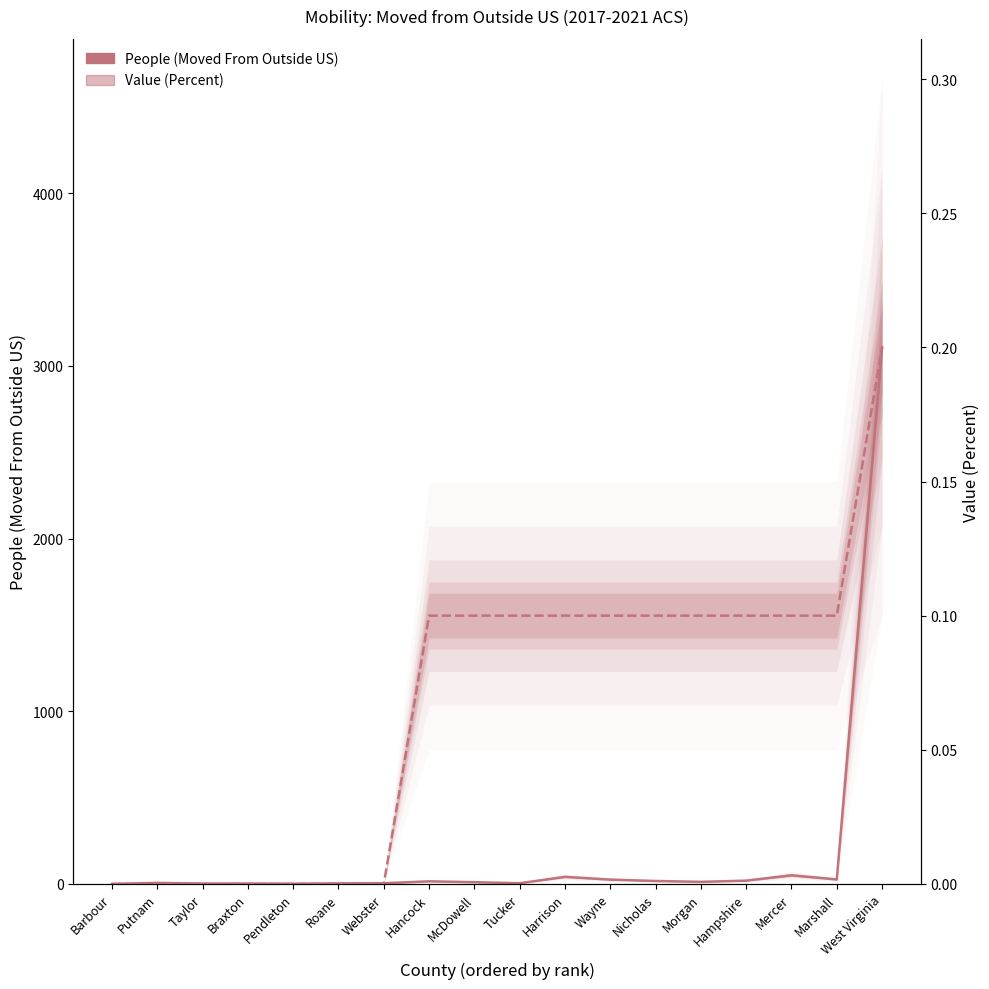

How many interior local valleys does the People (Moved From Outside US) series have?

4